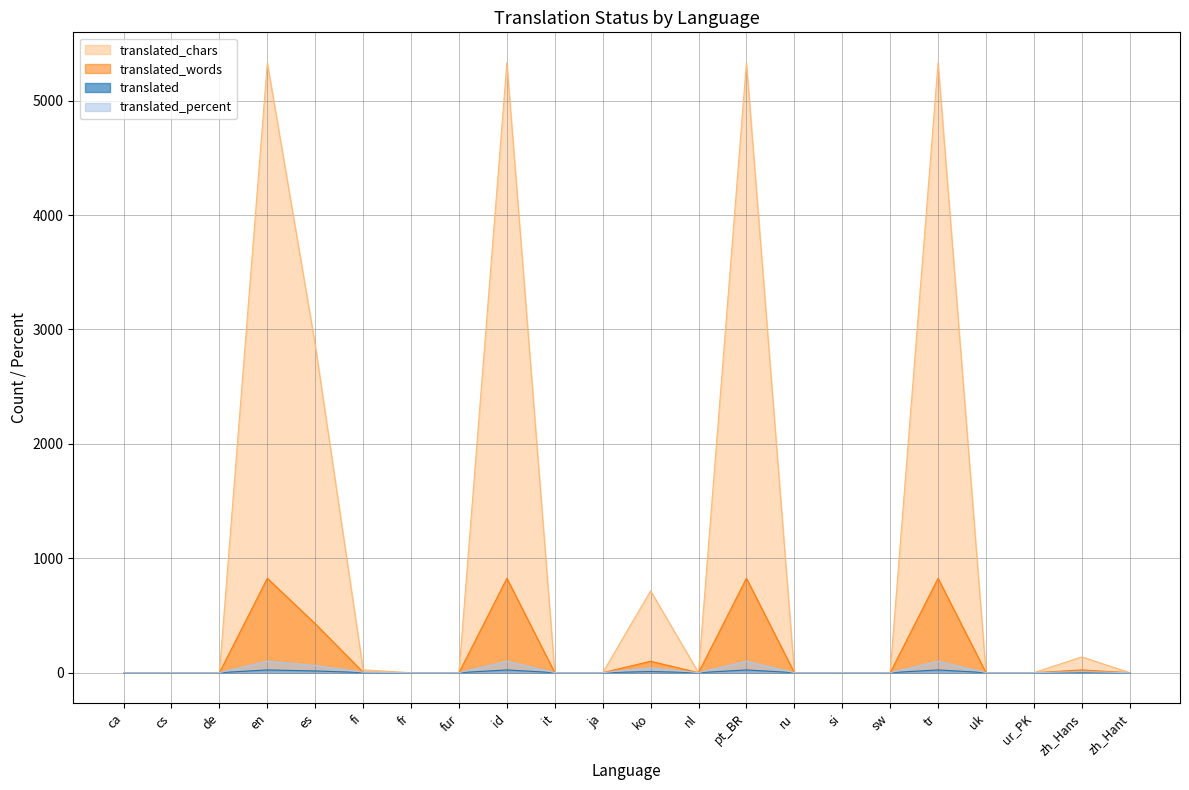

Reading right to left, what are all the values shown in this chart?

translated: zh_Hant=0.0	zh_Hans=2.0	ur_PK=0.0	uk=0.0	tr=24.0	sw=0.0	si=0.0	ru=0.0	pt_BR=24.0	nl=0.0	ko=10.0	ja=0.0	it=0.0	id=24.0	fur=0.0	fr=0.0	fi=1.0	es=15.0	en=24.0	de=0.0	cs=0.0	ca=0.0
translated_percent: zh_Hant=0.0	zh_Hans=8.3	ur_PK=0.0	uk=0.0	tr=100.0	sw=0.0	si=0.0	ru=0.0	pt_BR=100.0	nl=0.0	ko=41.6	ja=0.0	it=0.0	id=100.0	fur=0.0	fr=0.0	fi=4.1	es=62.5	en=100.0	de=0.0	cs=0.0	ca=0.0
translated_words: zh_Hant=0.0	zh_Hans=24.0	ur_PK=0.0	uk=0.0	tr=825.0	sw=0.0	si=0.0	ru=0.0	pt_BR=825.0	nl=0.0	ko=100.0	ja=0.0	it=0.0	id=825.0	fur=0.0	fr=0.0	fi=4.0	es=428.0	en=825.0	de=0.0	cs=0.0	ca=0.0
translated_chars: zh_Hant=0.0	zh_Hans=138.0	ur_PK=0.0	uk=0.0	tr=5330.0	sw=0.0	si=0.0	ru=0.0	pt_BR=5330.0	nl=0.0	ko=715.0	ja=0.0	it=0.0	id=5330.0	fur=0.0	fr=0.0	fi=25.0	es=2865.0	en=5330.0	de=0.0	cs=0.0	ca=0.0